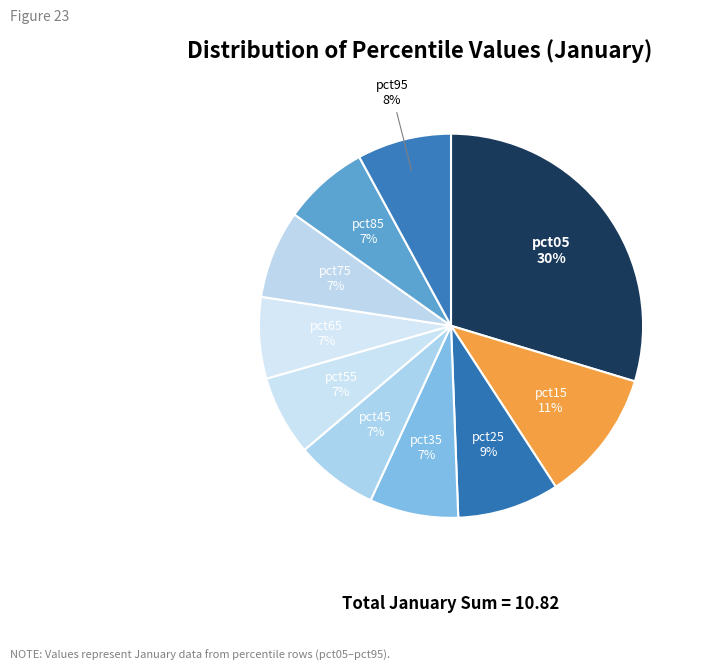

The pct35 7% slice represents 7% of the pie. True or false?

True